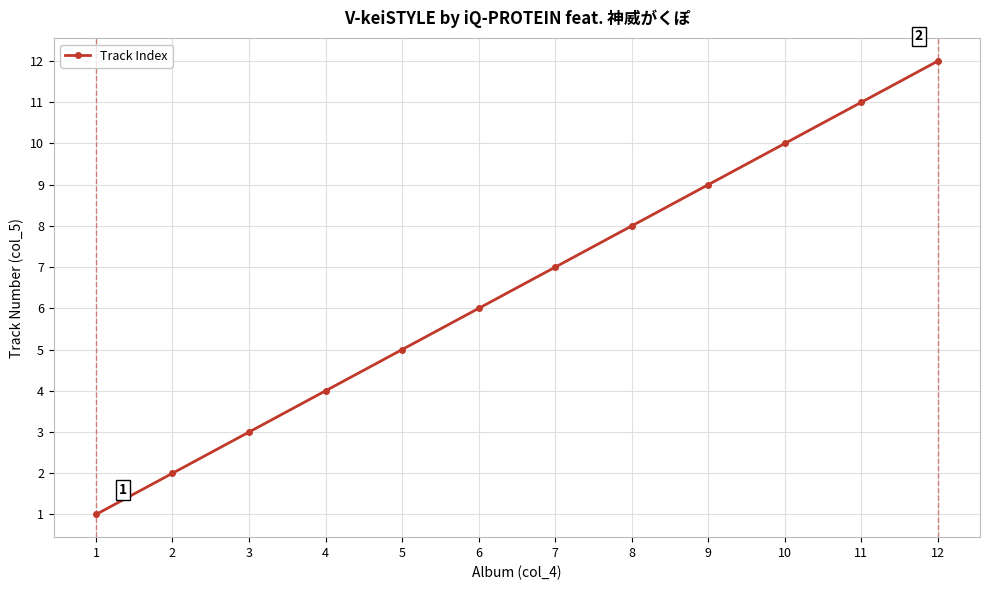

Which label corresponds to the largest value in the chart?

12